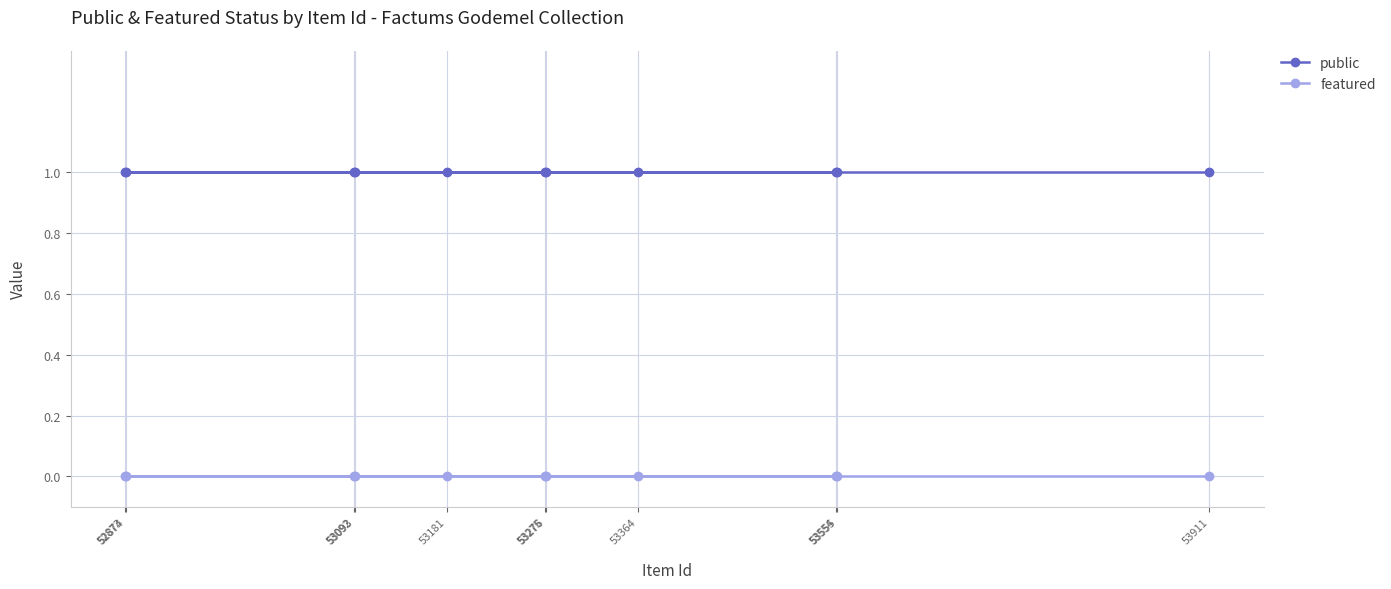

Reading right to left, what are all the values shown in this chart?

public: 1	1	1	1	1	1	1	1	1	1	1
featured: 0	0	0	0	0	0	0	0	0	0	0